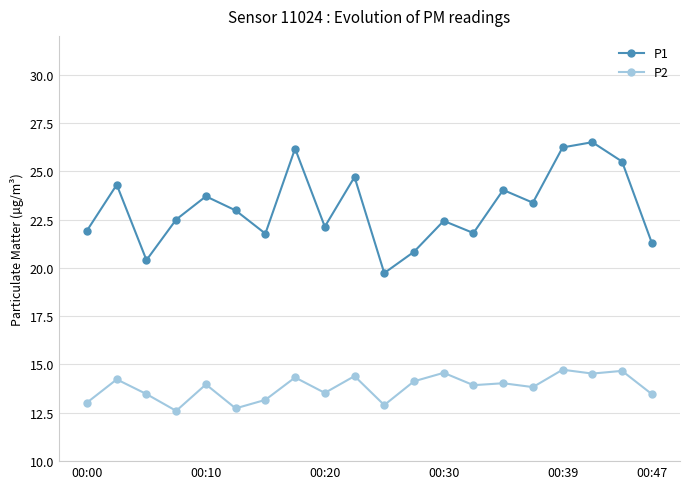

What is the value of the P1 point at the 17th from the left?

26.2